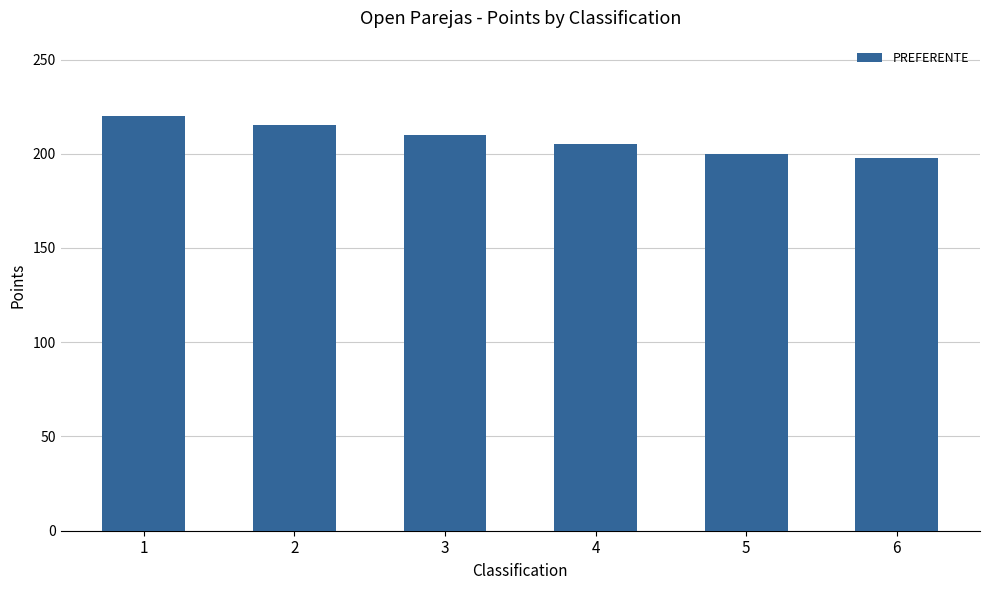

True or false: the data shows 198 at 6.

True